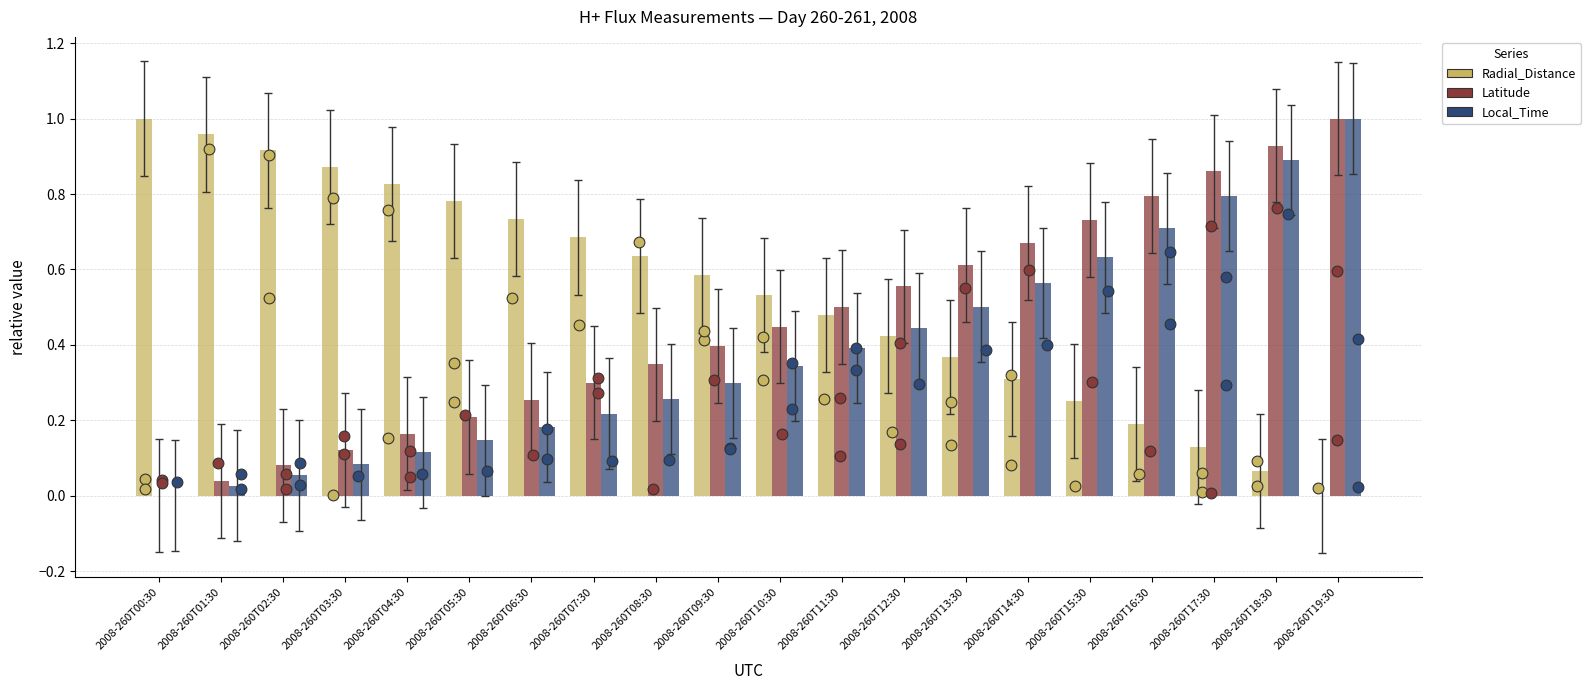

At which category is the sum across all series the highest?

2008-260T19:30